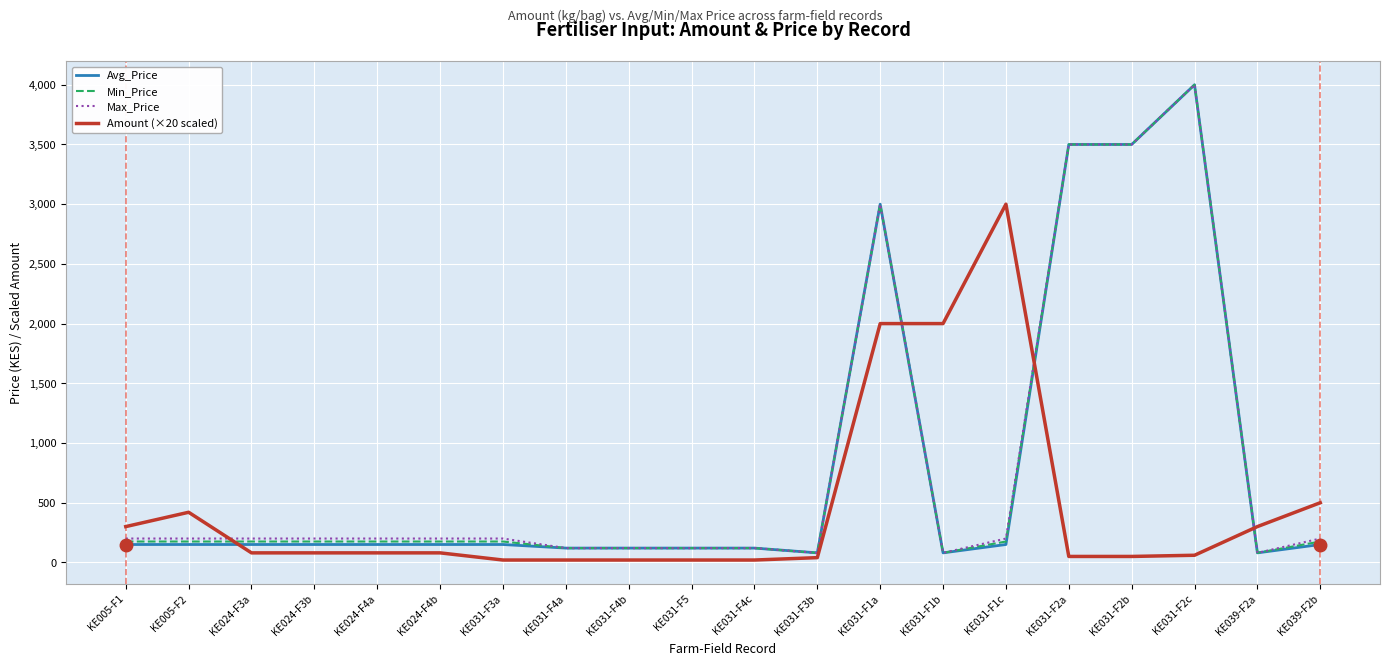

At which label does Min_Price reach its peak?

KE031-F2c